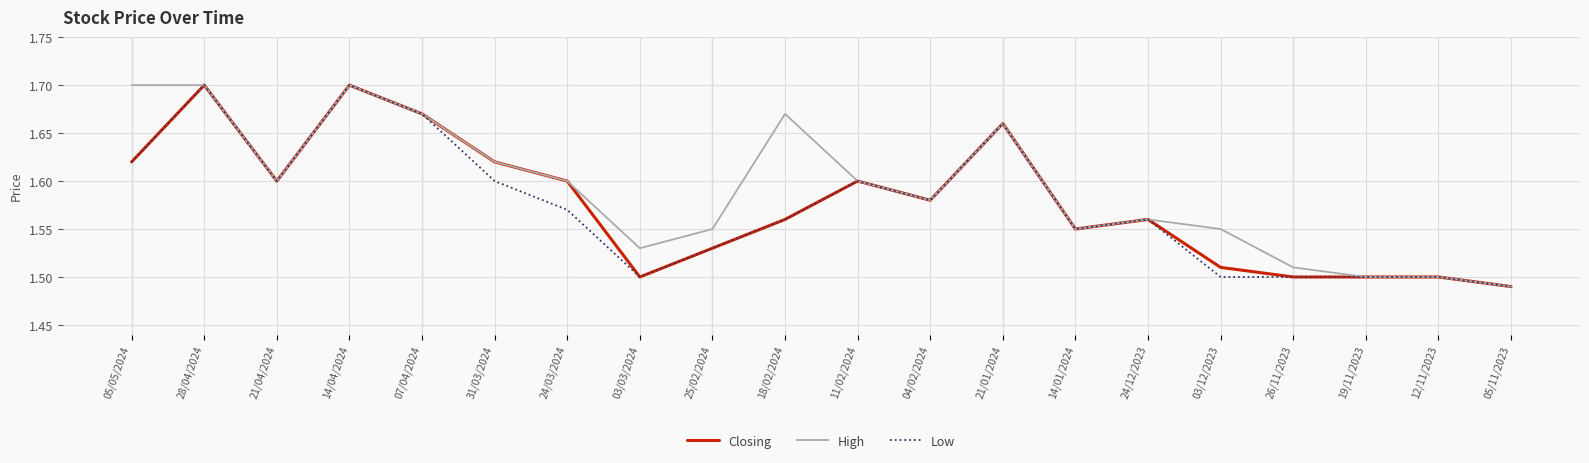

Where is Closing nearest to the value 1?

05/11/2023